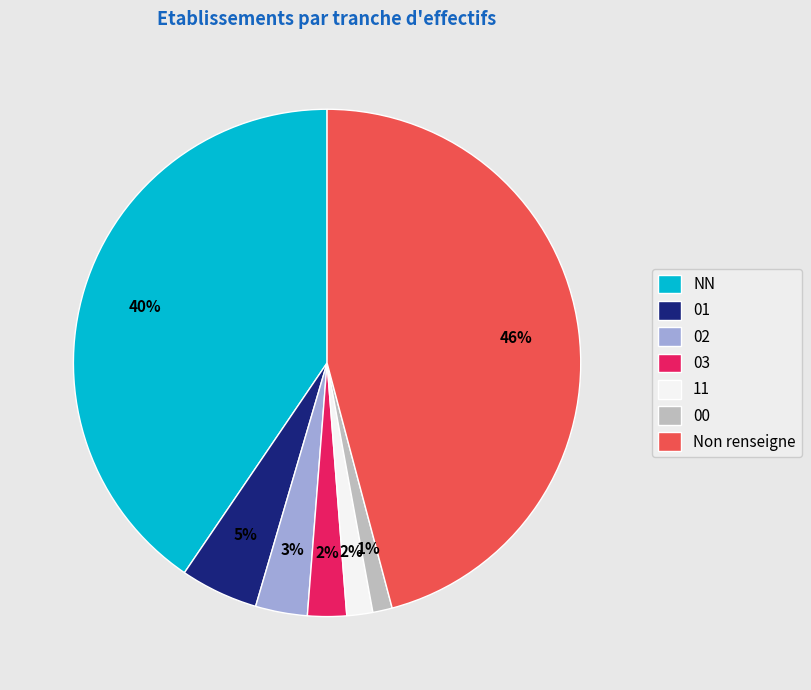

To the nearest percent, what is the difference between the largest and smallest slice percentages?

45%